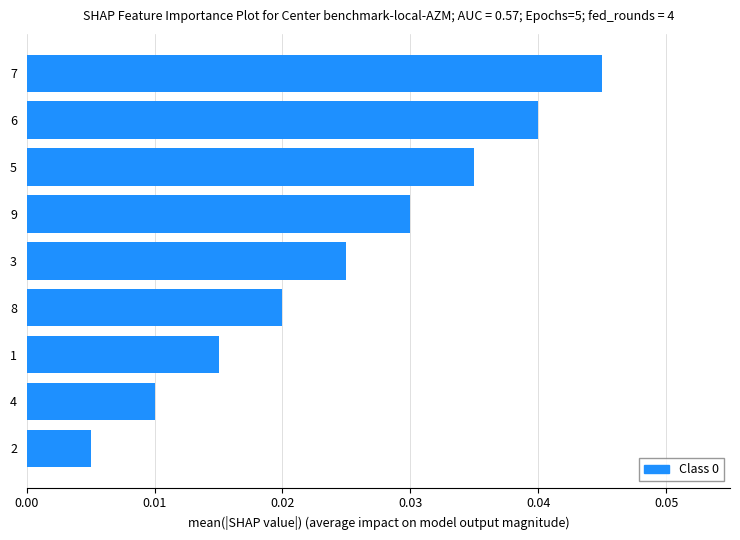

The chart shows a value of 0.1 at 6. True or false?

False